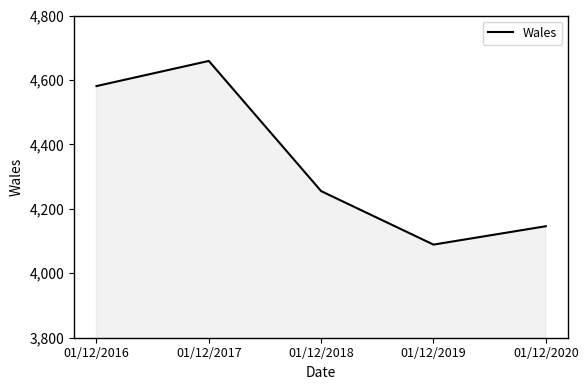

Where is the data nearest to the value 4374?

01/12/2018